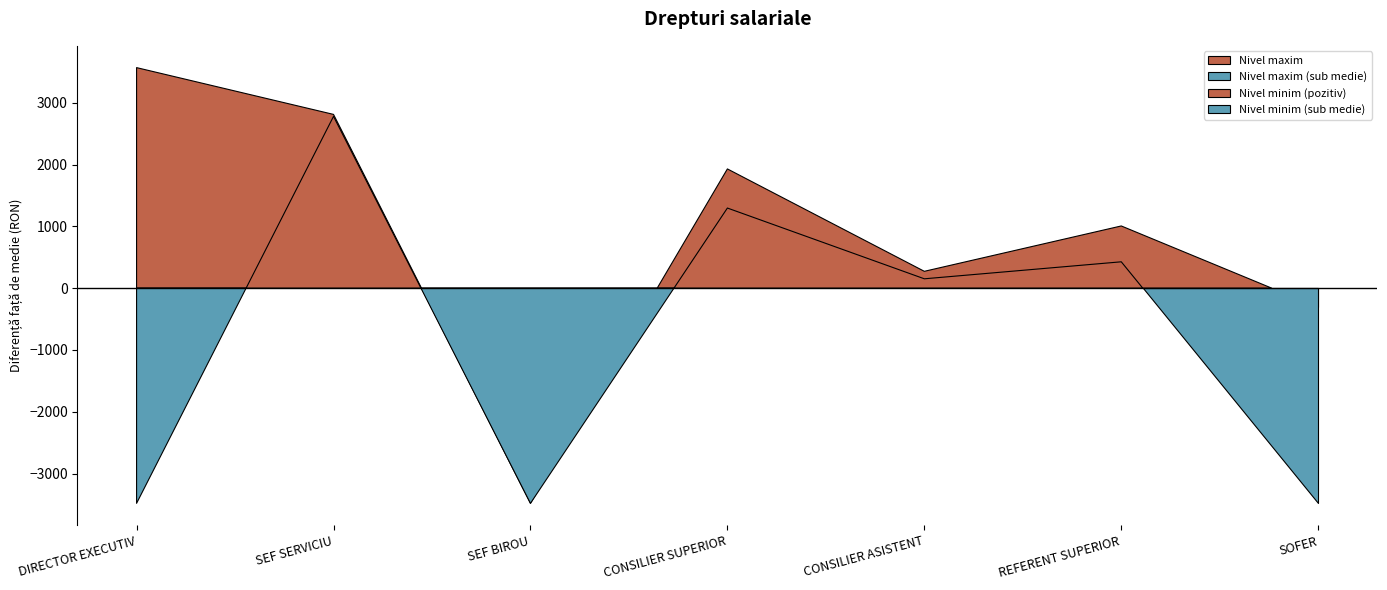

At which label does Nivel maxim reach its peak?

DIRECTOR EXECUTIV